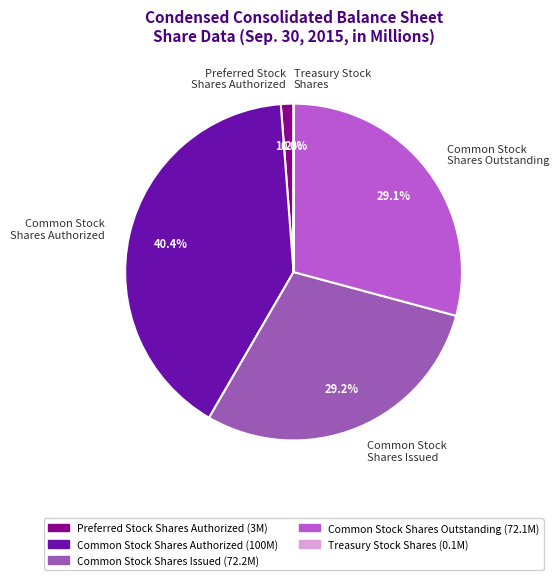

Which category has the biggest portion of the pie?

Common Stock Shares Authorized